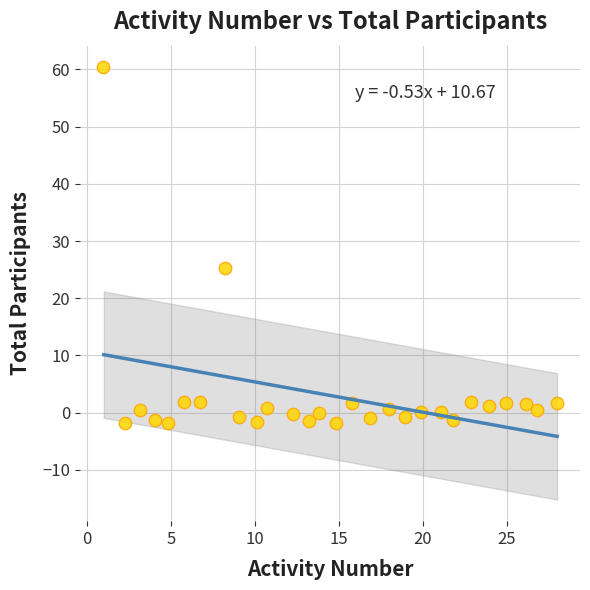

What is the range of Y values (max minus min)?

62.2